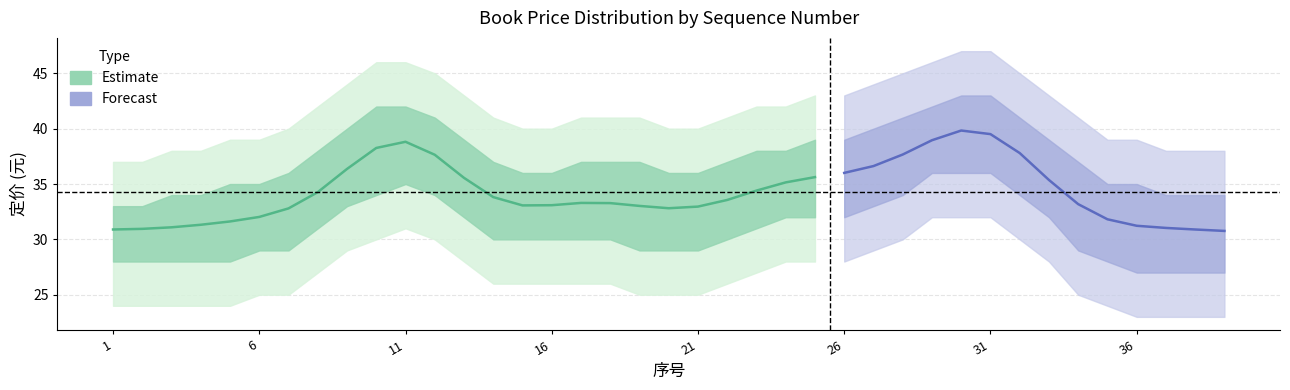

True or false: 定价_upper and 定价_lower cross at least once.

False